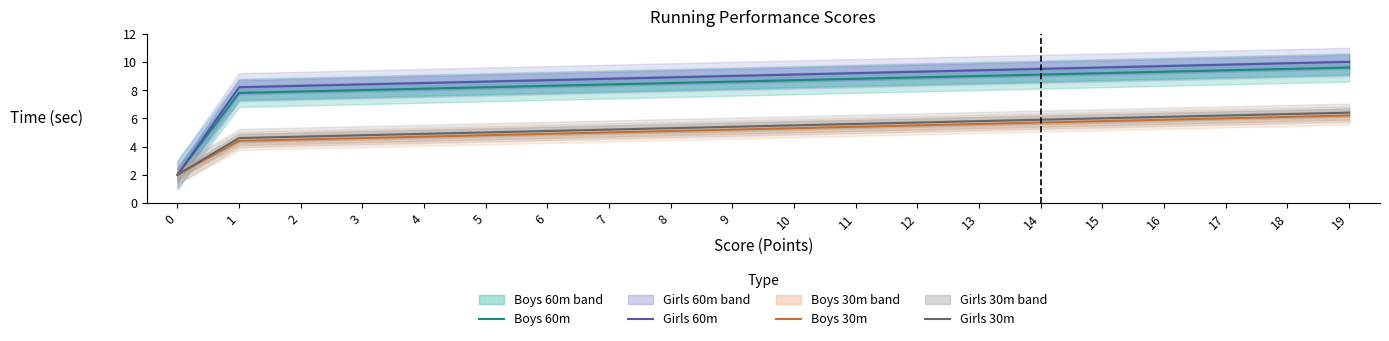

The value of Girls 30m at 11 is 5.6. True or false?

True